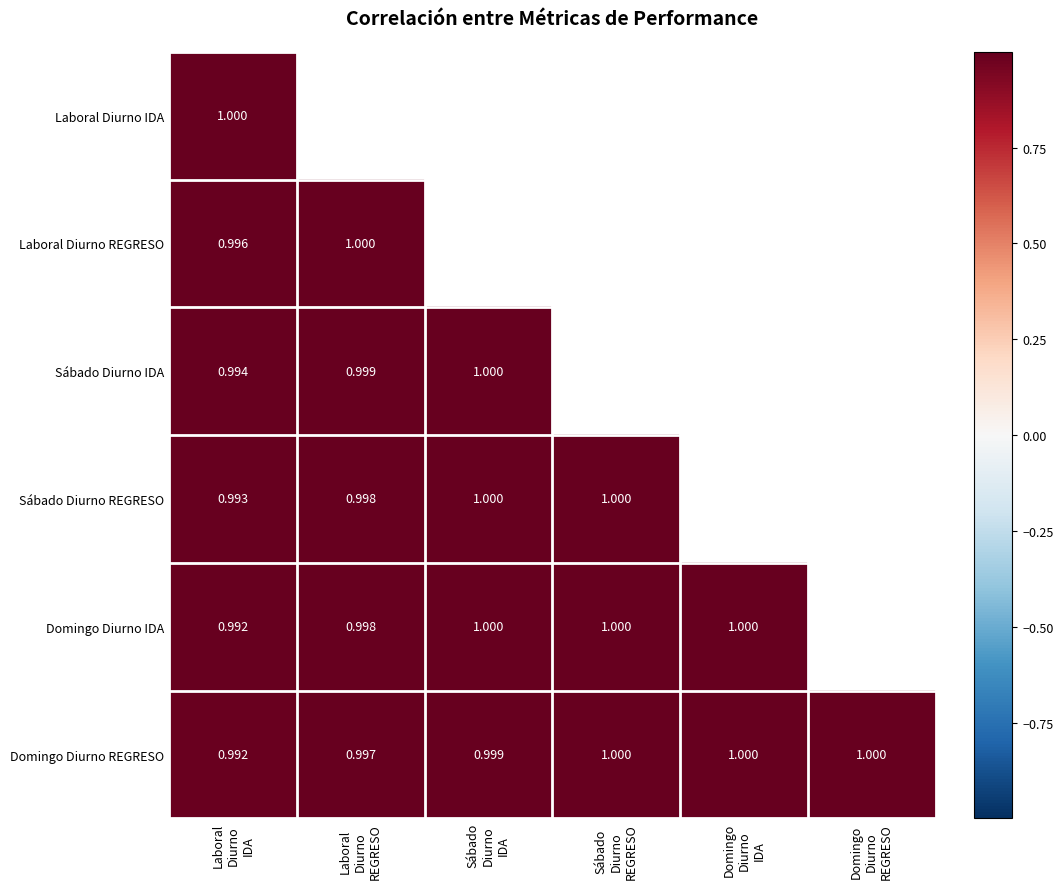

Is the value of Domingo Diurno IDA at Laboral Diurno REGRESO greater than the value of Laboral Diurno IDA at Sábado Diurno REGRESO?

No